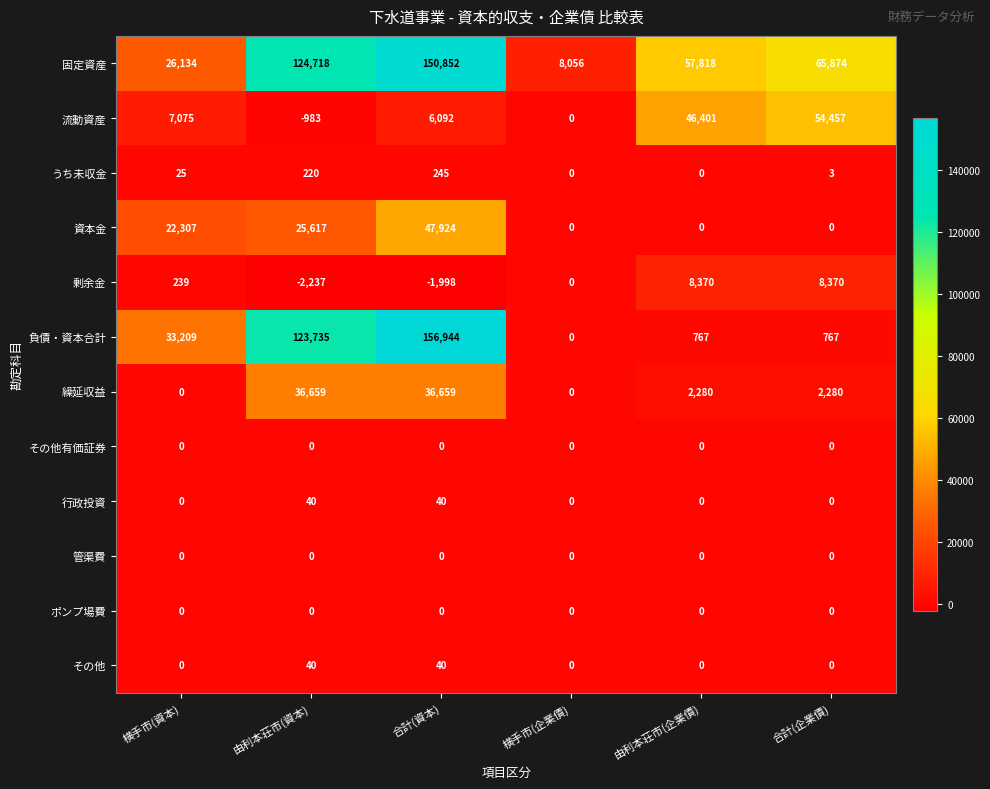

How many data points does each series have?

6